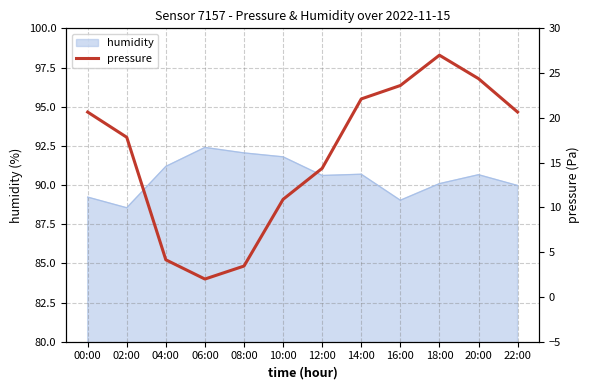

Rank the categories by value from lowest to highest.

06:00, 08:00, 04:00, 10:00, 12:00, 02:00, 00:00, 22:00, 14:00, 16:00, 20:00, 18:00